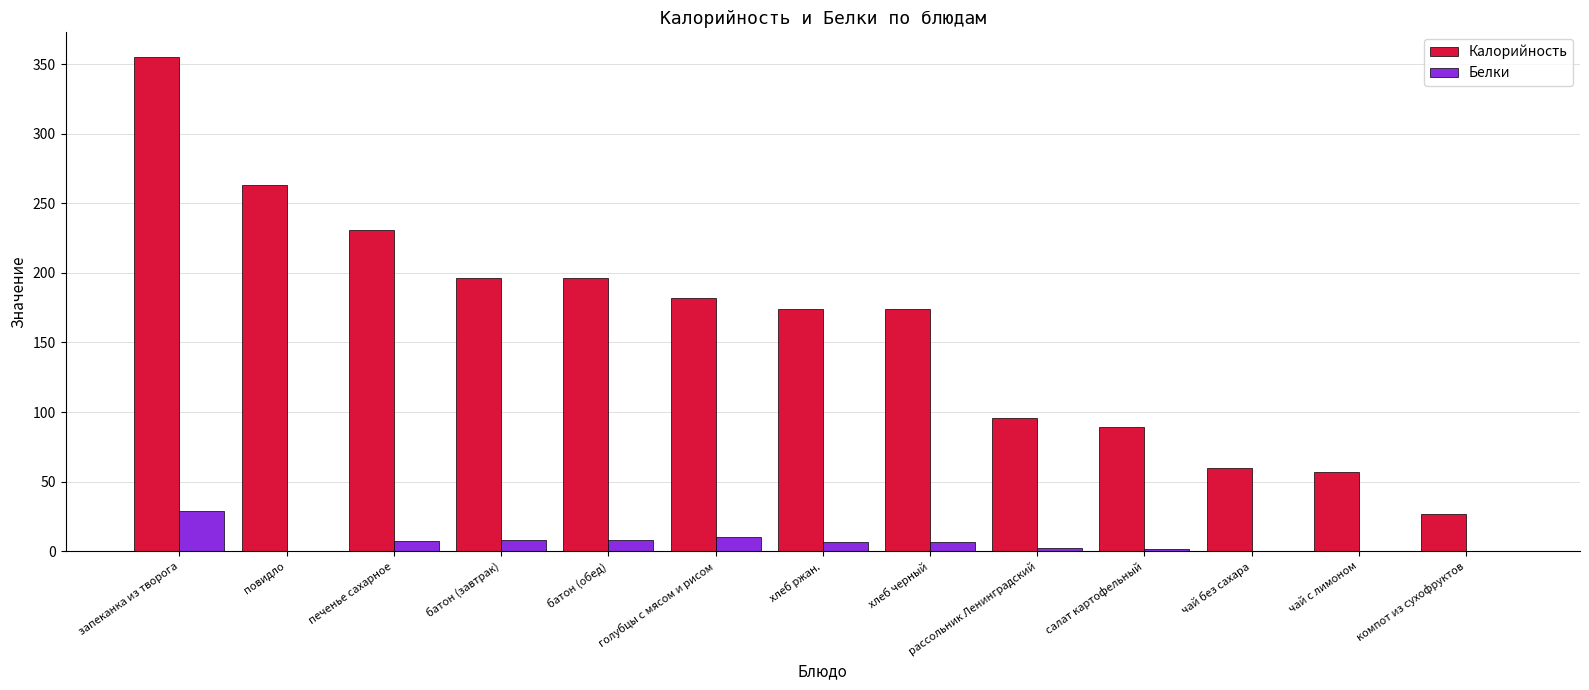

Read the Калорийность value at батон (завтрак).

196.0